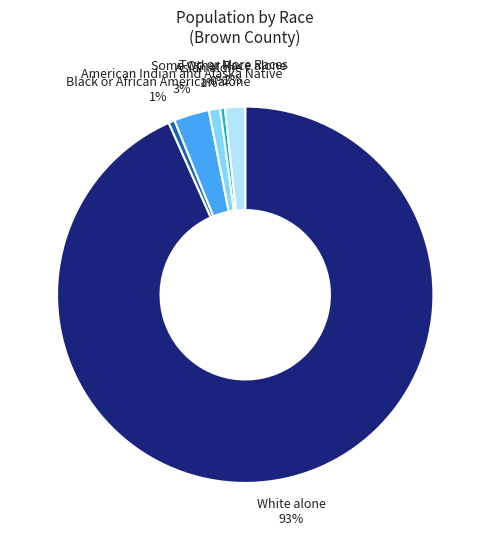

True or false: White alone accounts for 93% of the total.

True